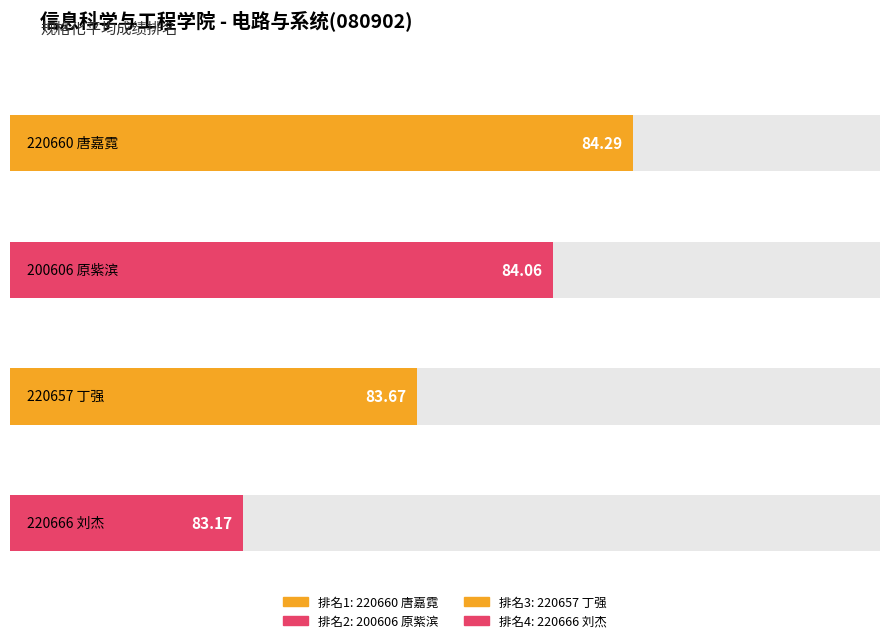

True or false: the data shows 84.3 at 220660
唐嘉霓.

True